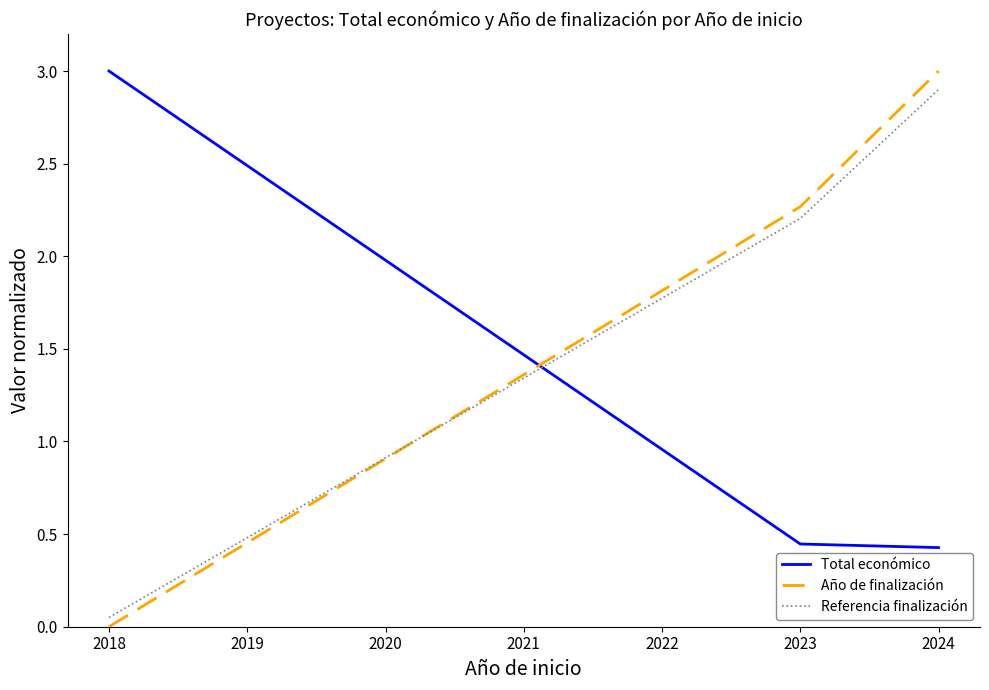

The value of Año de finalización at 2024 is 1.5. True or false?

False